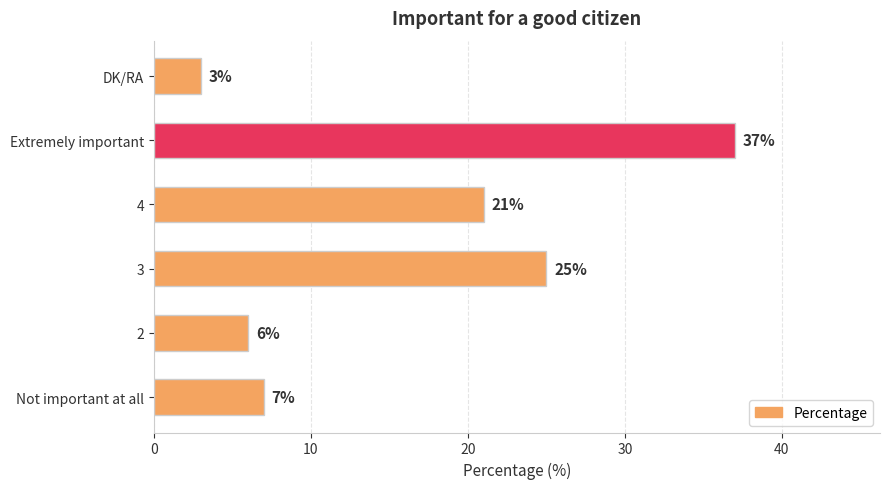

The value at 2 is 6. True or false?

True